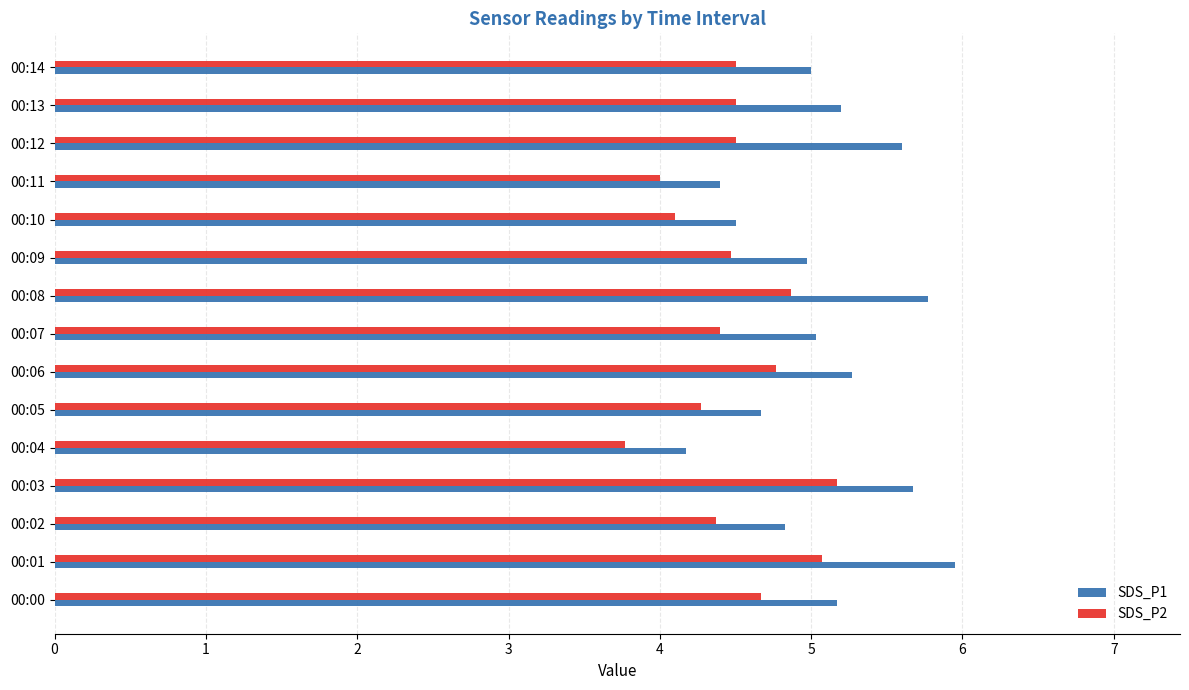

What is the difference between the highest and lowest values at 00:01?

0.9